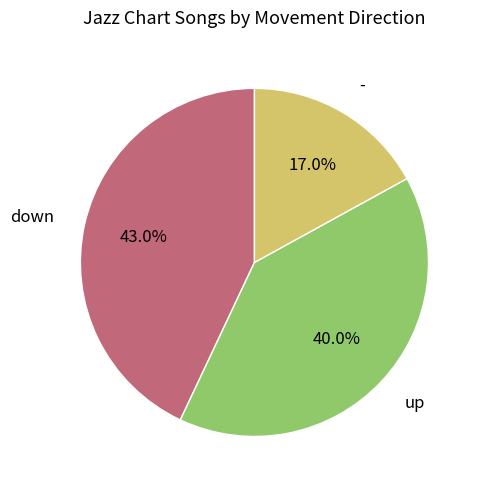

Does any single category account for the majority?

No